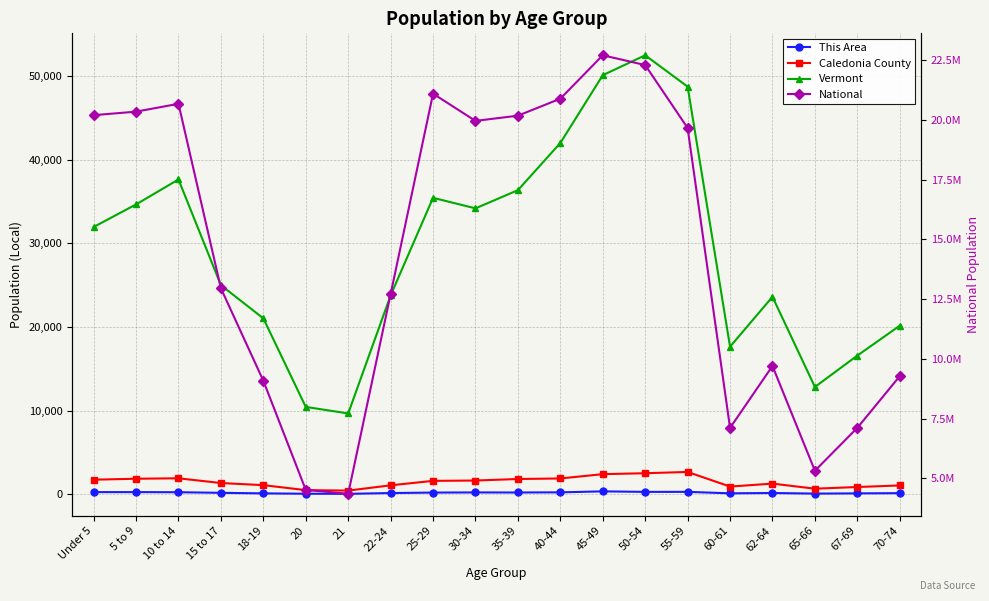

True or false: Caledonia County has a value of 905 at 60-61.

True